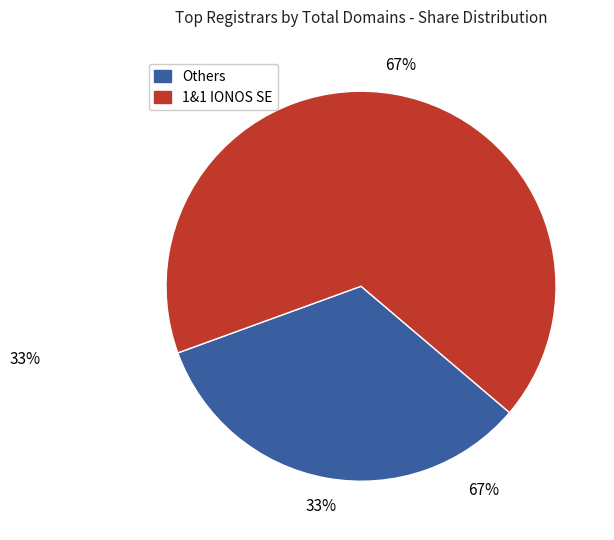

Does any single category account for the majority?

Yes